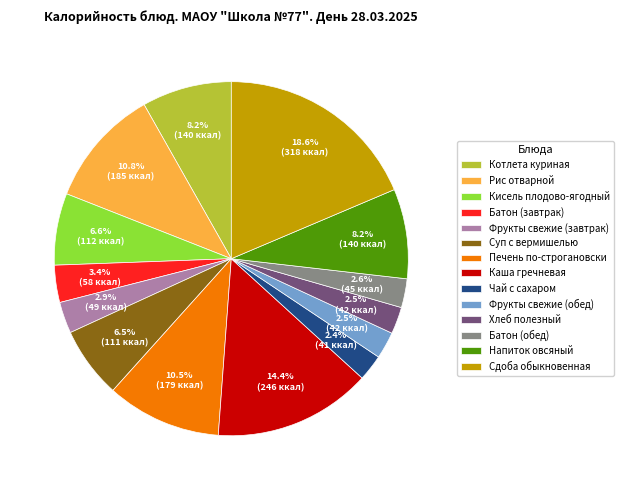

Combined, what portion of the pie is Суп с вермишелью and Батон (завтрак)?

9.9%